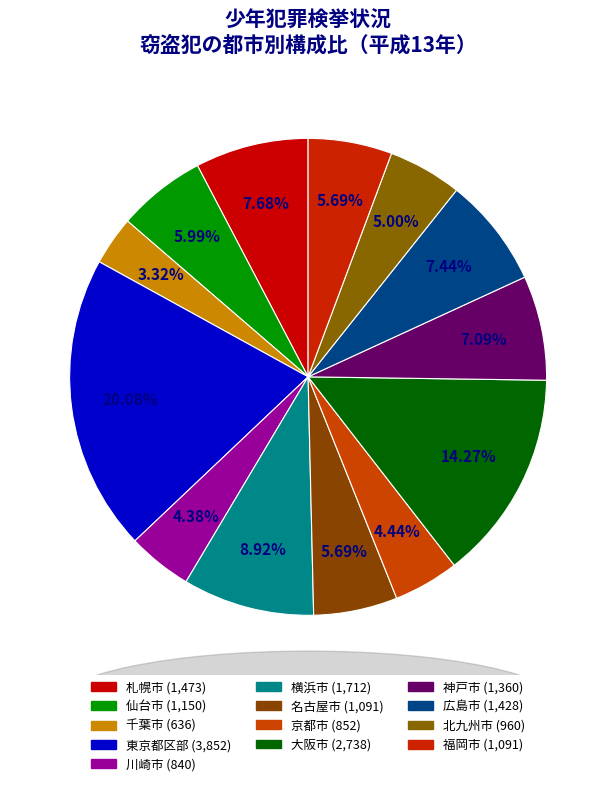

How much of the chart is everything except 千葉市?

96.7%